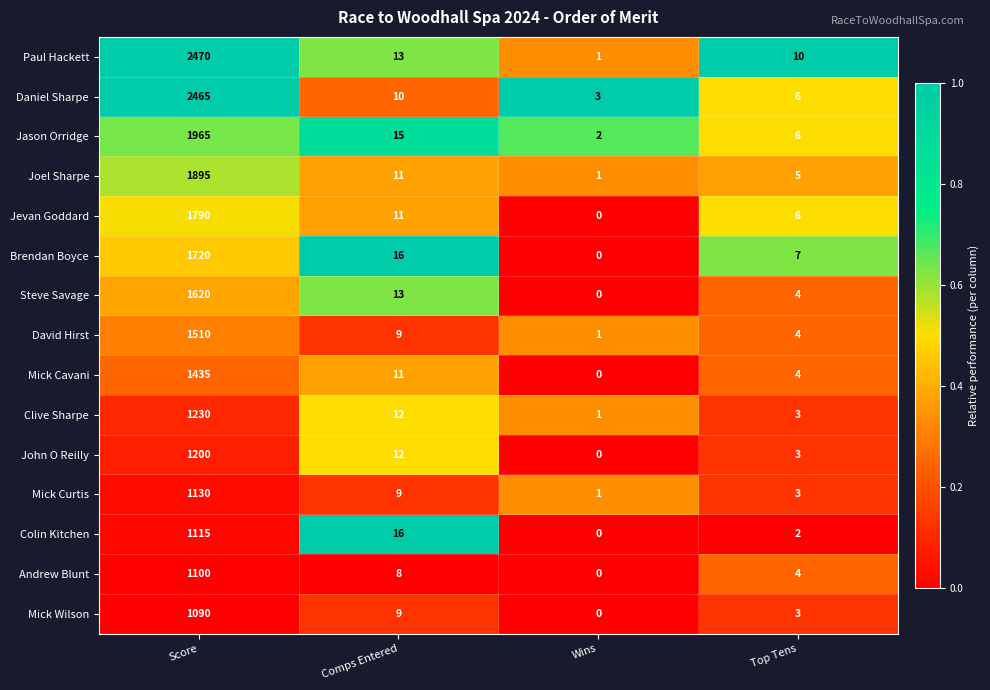

The Brendan Boyce series shows 16 at Comps Entered. True or false?

True